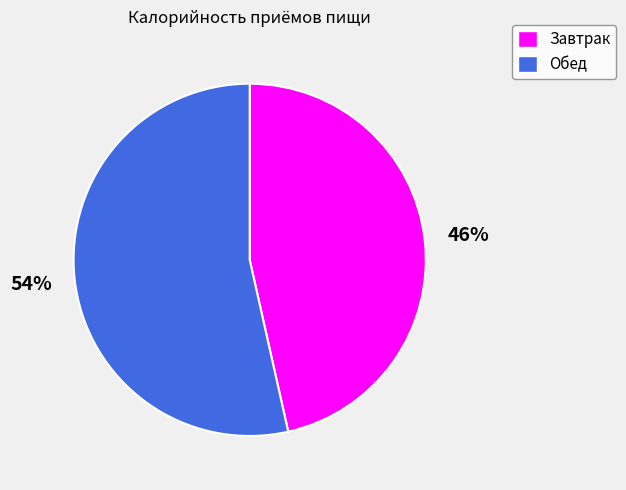

Does any single category account for the majority?

Yes